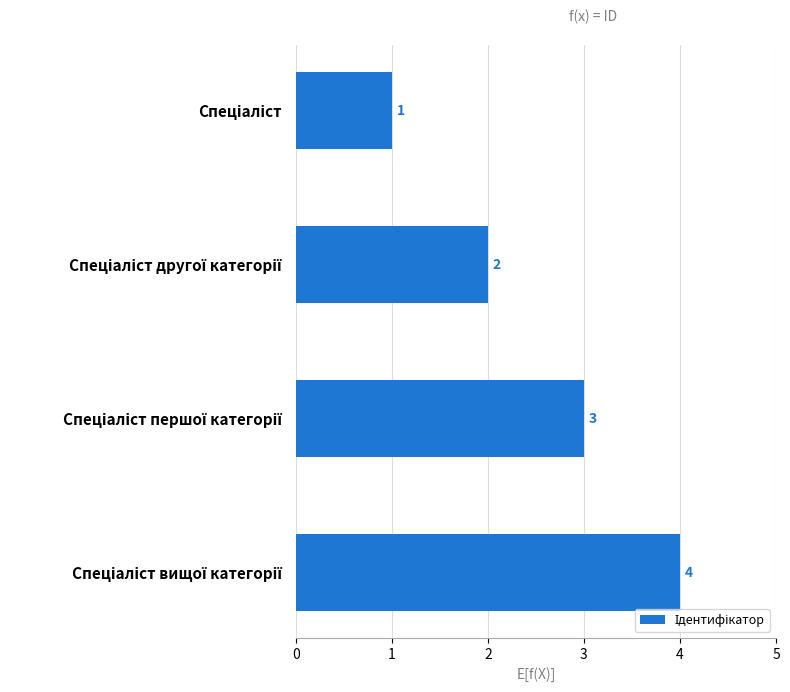

What is the value of the 3rd bar from the top?

3